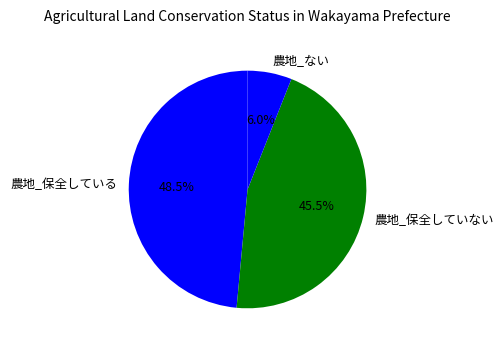

Is there a majority slice in this chart?

No